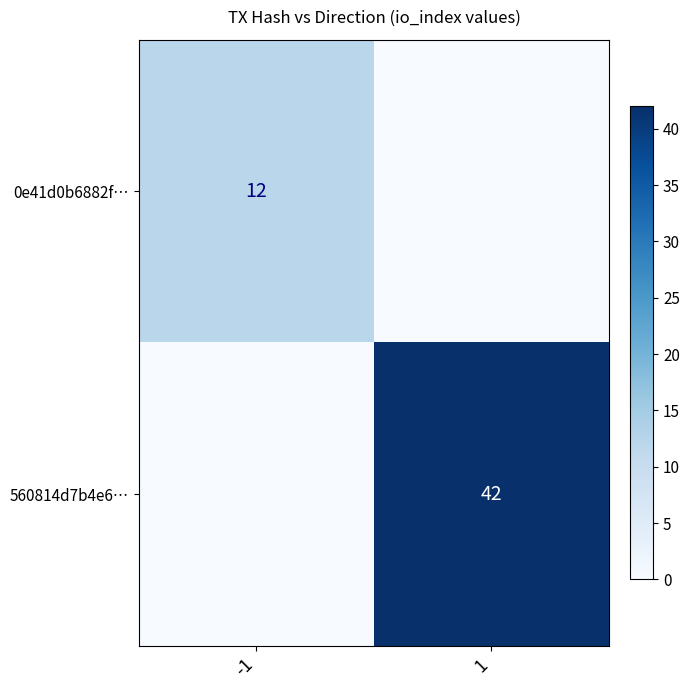

At how many categories does at least one series exceed 28?

1